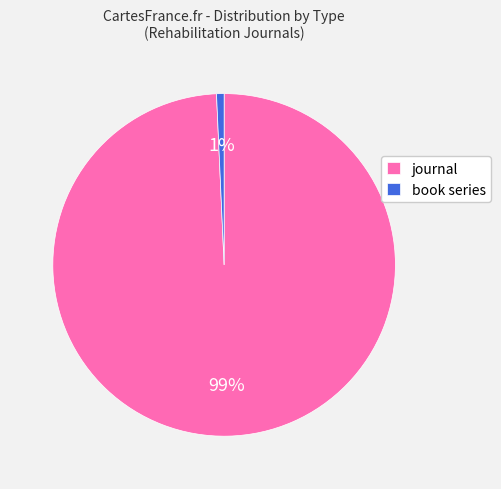

Is the sum of book series and journal greater than half?

Yes